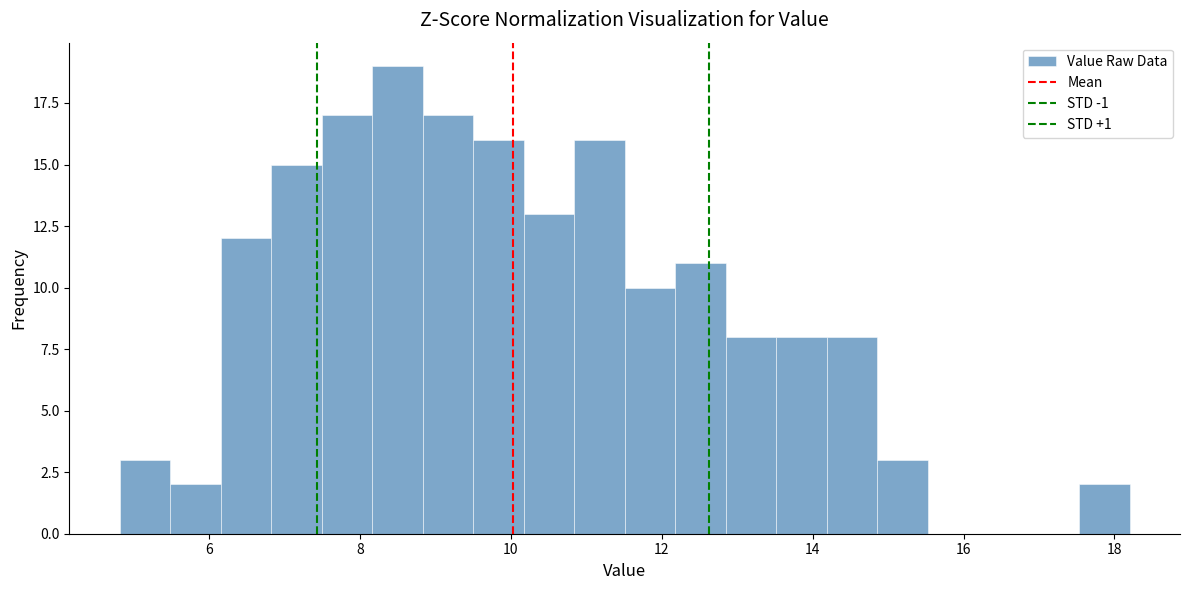

Around what value on the x-axis is the tallest bar? Give the approximate position of its centre, as read against the axis.

8.4